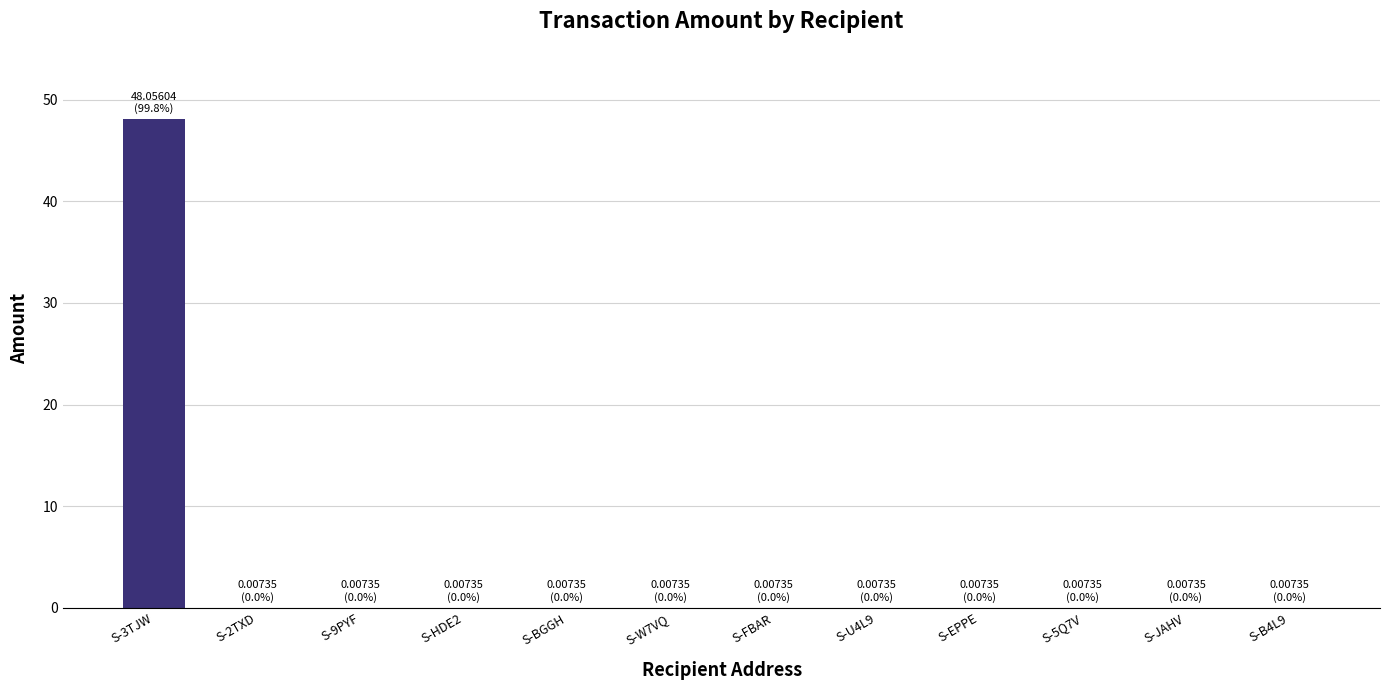

How many data points does each series have?

12